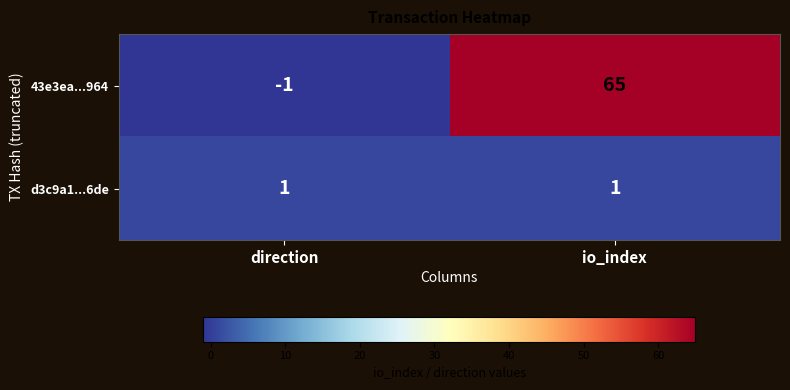

Where is 43e3ea...964 nearest to the value 32?

direction